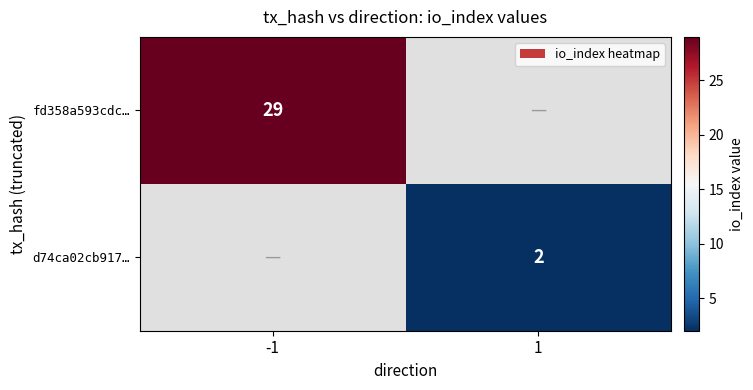

Is it true that d74ca02cb917… equals 1.1 at 1?

False